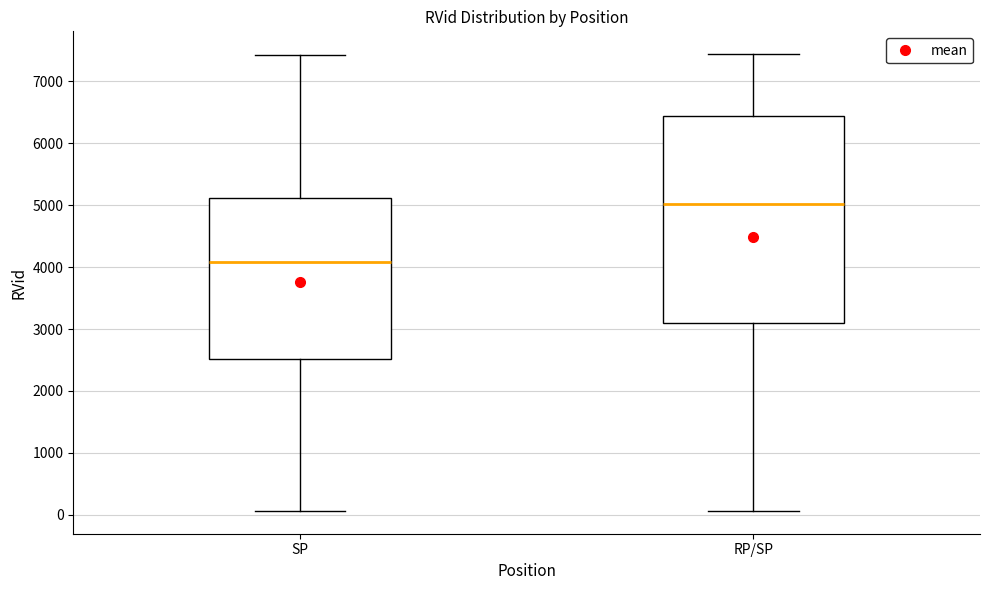

Reading left to right, transcribe this box plot: for each box, give where its median line is, the range the box spans, and where its two whiskers end, as read against the y-axis. The values are not printed on the chart, so give them approximately, as read against the axis.

SP: median 4100, box 2500 to 5100, whiskers 100 to 7400
RP/SP: median 5000, box 3100 to 6400, whiskers 100 to 7400